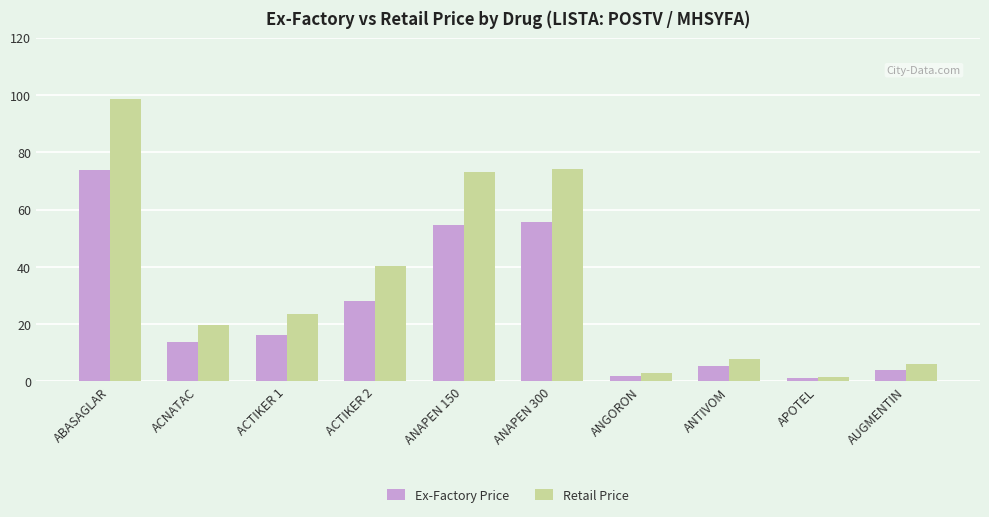

Count the number of data series in this chart.

2